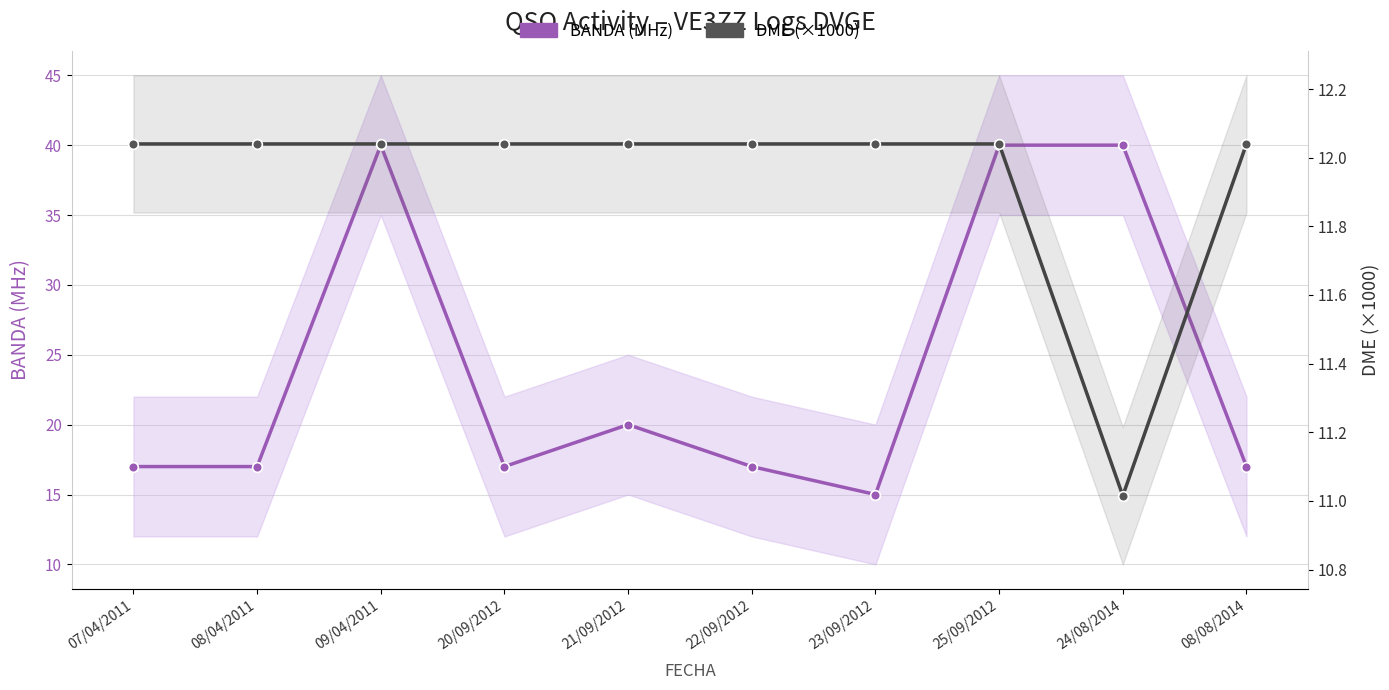

Where does the DME (×1000) series first go above 12?

07/04/2011